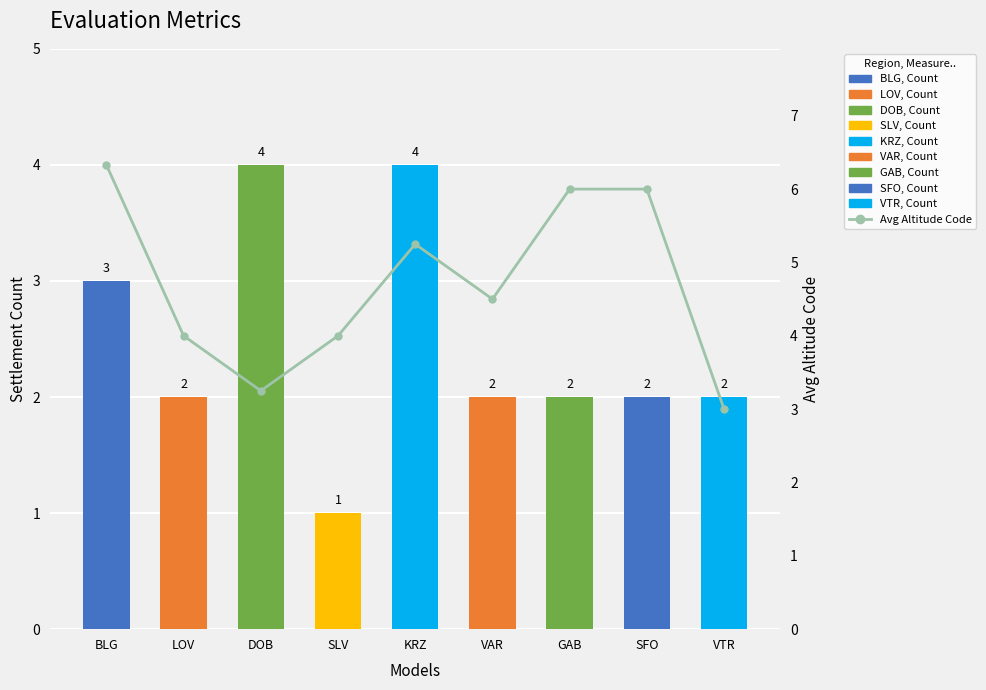

Rank the categories by Settlement Count value from highest to lowest.

DOB, KRZ, BLG, LOV, VAR, GAB, SFO, VTR, SLV